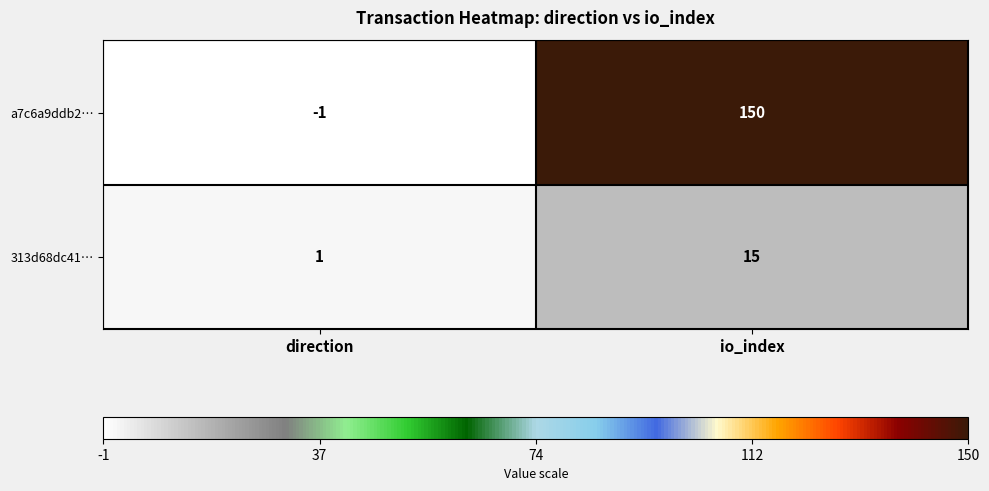

How many categories are shown in the chart?

2